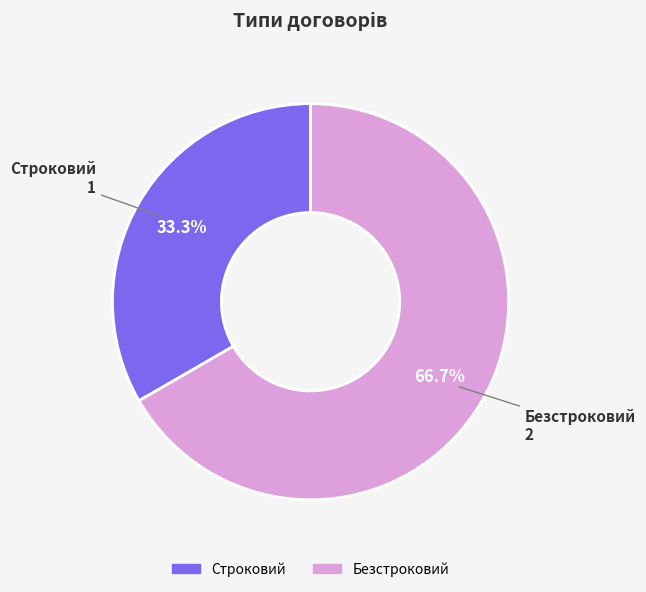

Between Безстроковий and Строковий, which is larger?

Безстроковий